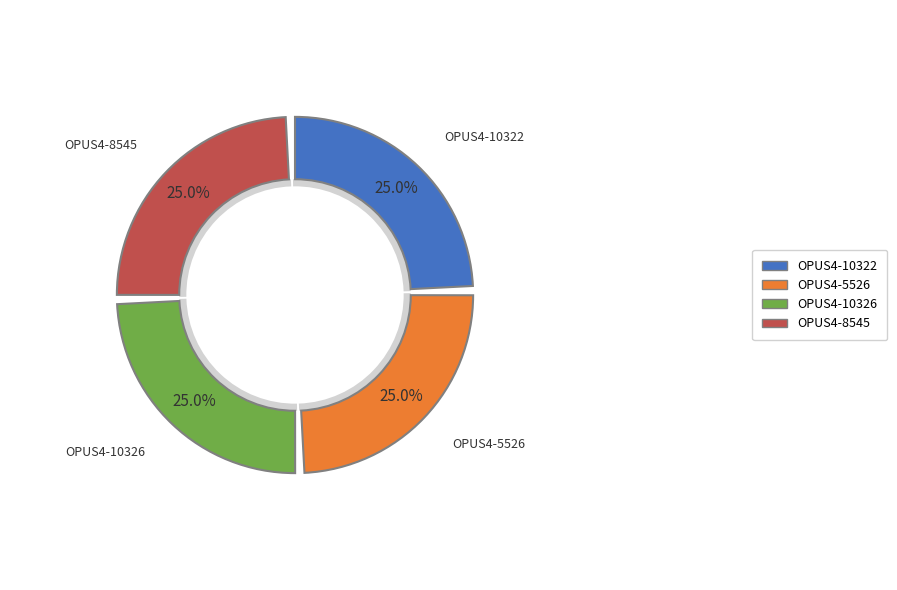

Is it true that OPUS4-8545 is 25% of the pie?

True